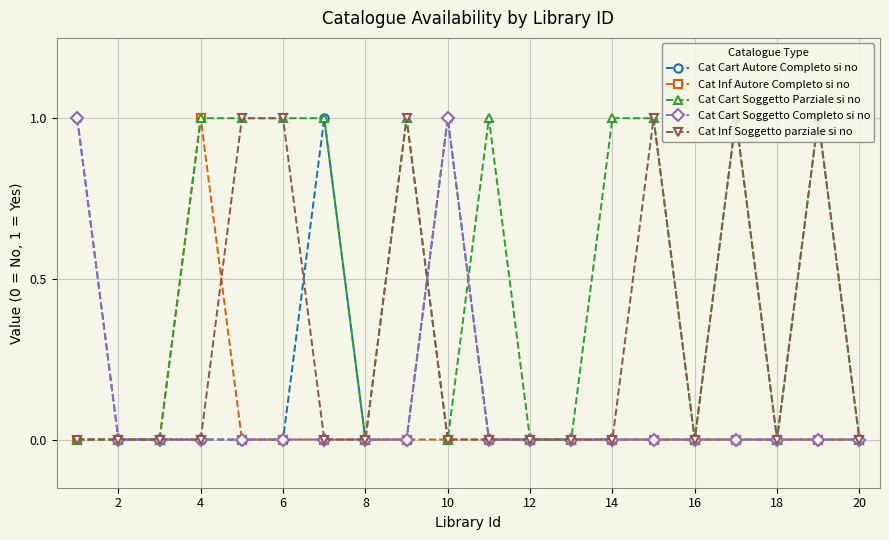

True or false: Cat Cart Soggetto Parziale si no and Cat Cart Soggetto Completo si no cross at least once.

True